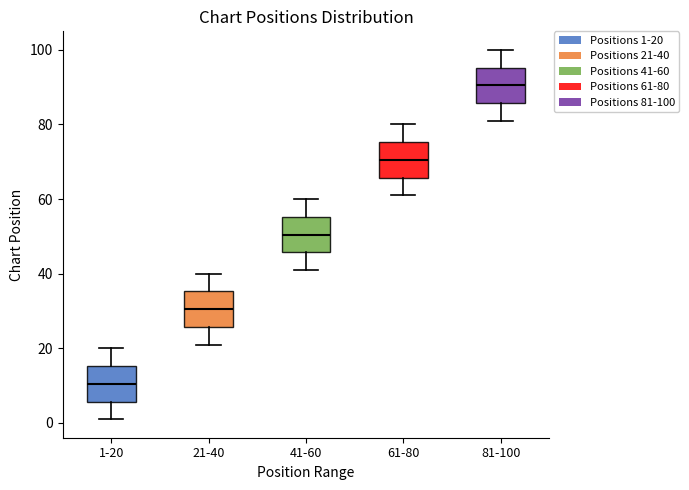

Reading left to right, read every box against the y-axis: the position of its median line, the range the box covers, and the ends of its whiskers. The values are not printed on the chart, so give them approximately, as read against the axis.

1-20: median 10, box 6 to 16, whiskers 2 to 20
21-40: median 30, box 26 to 36, whiskers 22 to 40
41-60: median 50, box 46 to 56, whiskers 42 to 60
61-80: median 70, box 66 to 76, whiskers 62 to 80
81-100: median 90, box 86 to 96, whiskers 82 to 100